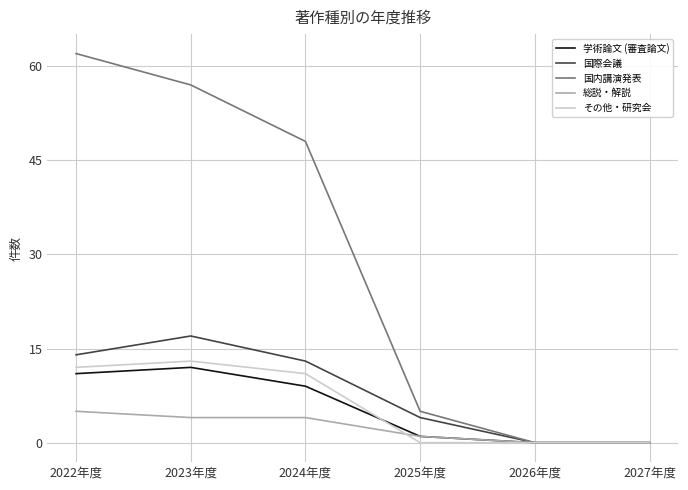

At which label is 国内講演発表 closest to 31?

2024年度